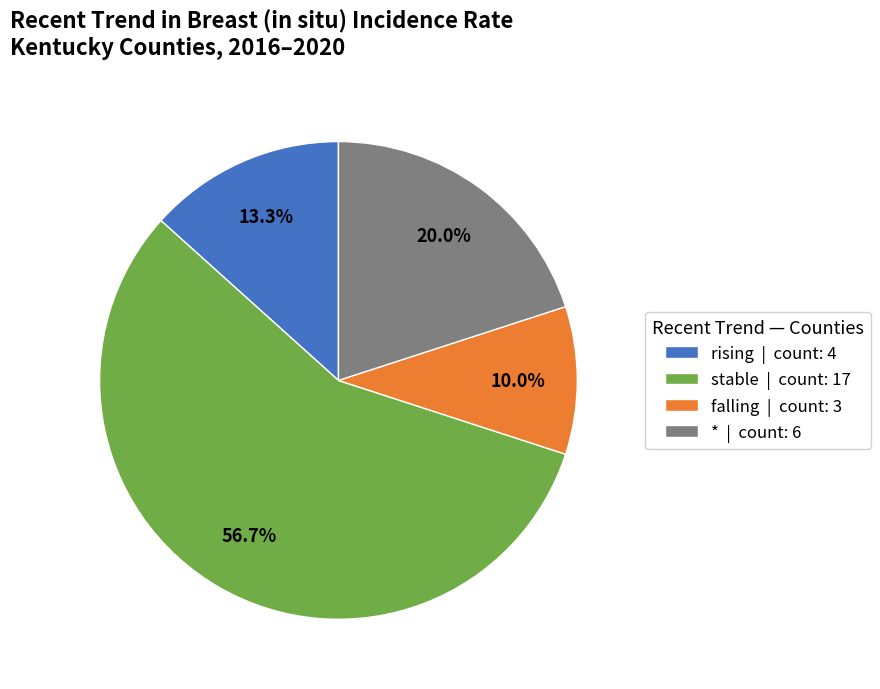

Rank the categories by value from highest to lowest.

stable, *, rising, falling